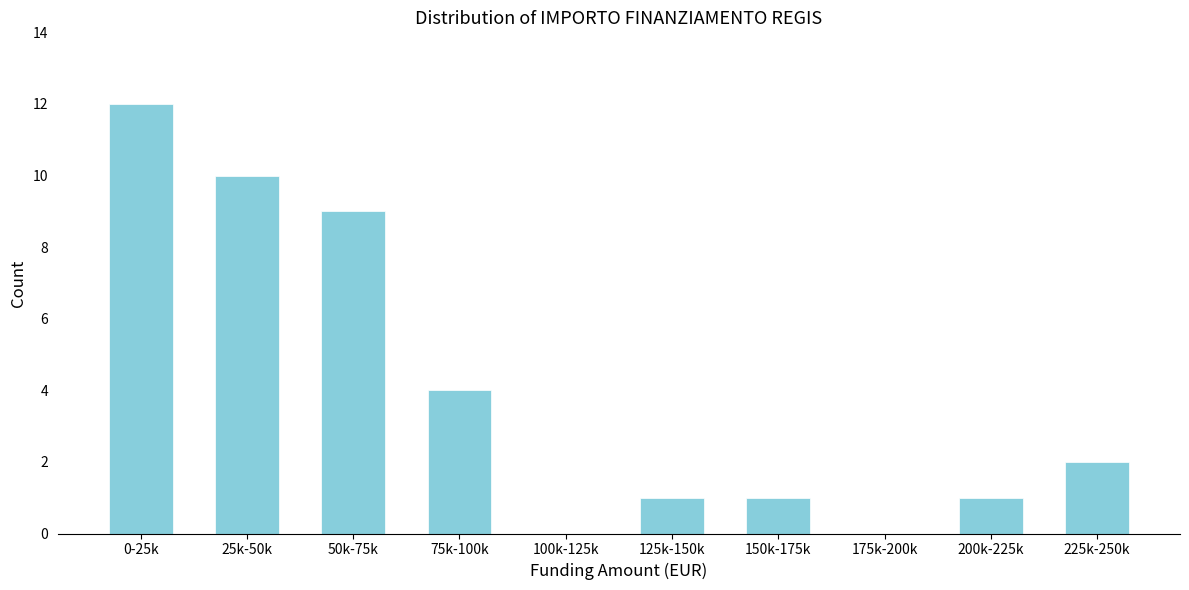

Reading left to right, list all the values displayed in this chart.

0-25k=12	25k-50k=10	50k-75k=9	75k-100k=4	100k-125k=0	125k-150k=1	150k-175k=1	175k-200k=0	200k-225k=1	225k-250k=2